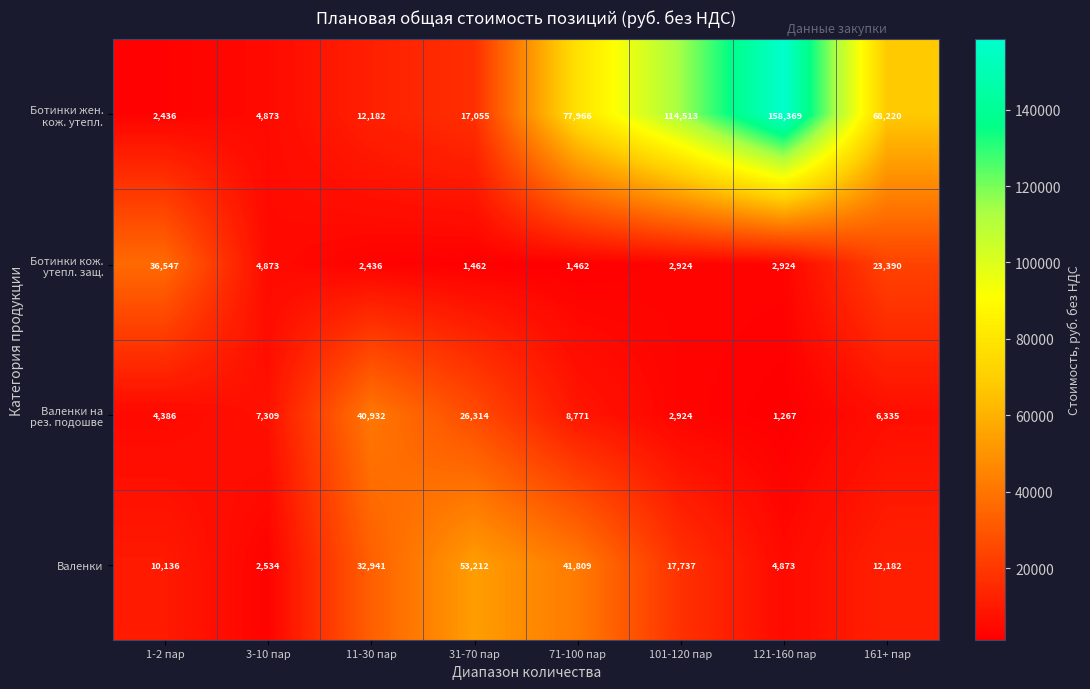

What is the difference between the highest and lowest values at 31-70 пар?

51750